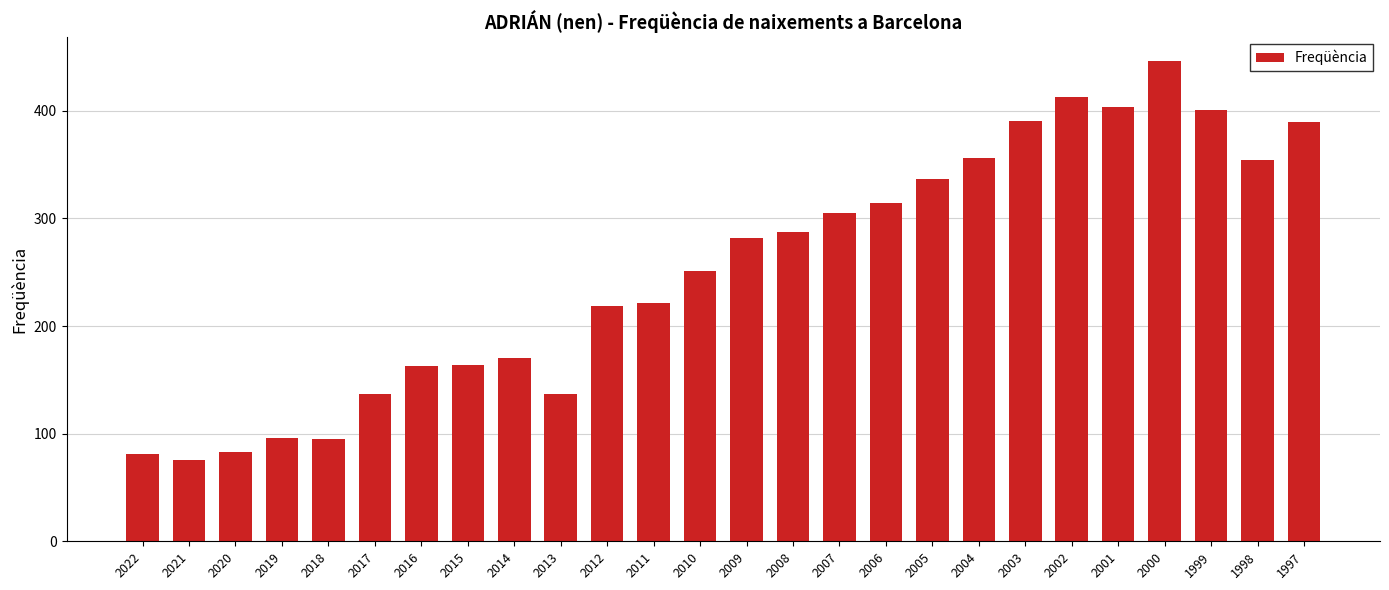

Read the value at 2000, to the nearest 5.

445